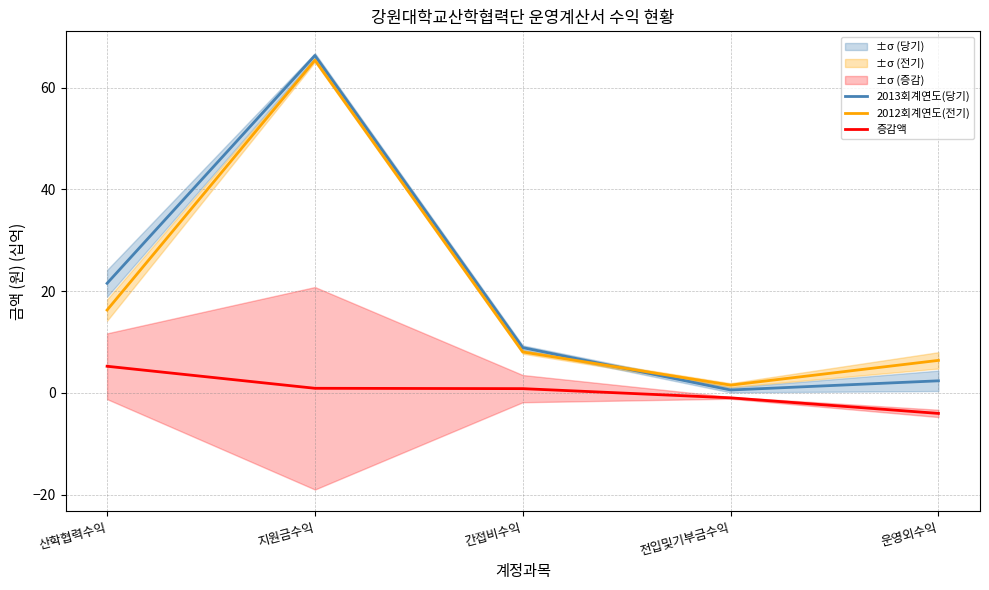

At how many categories does at least one series exceed 65?

1